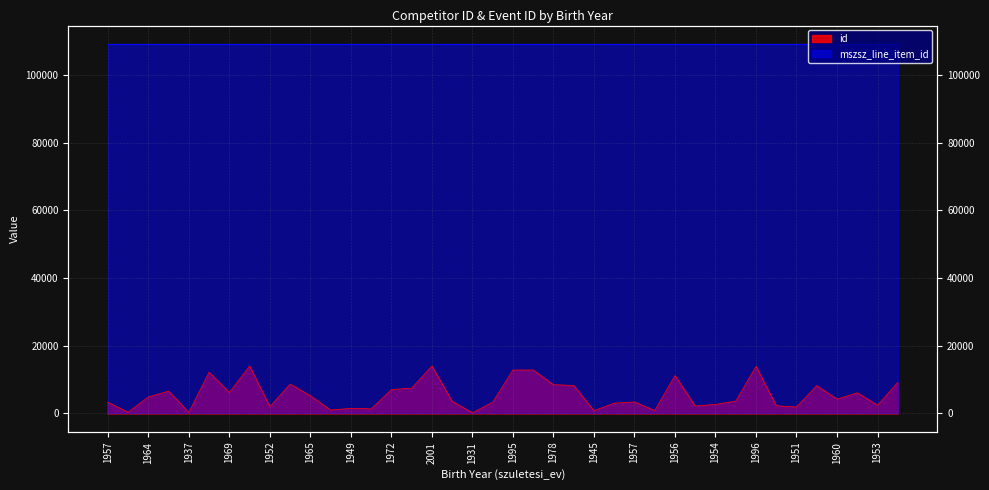

Between 1977 and 1949, which is larger?

1977